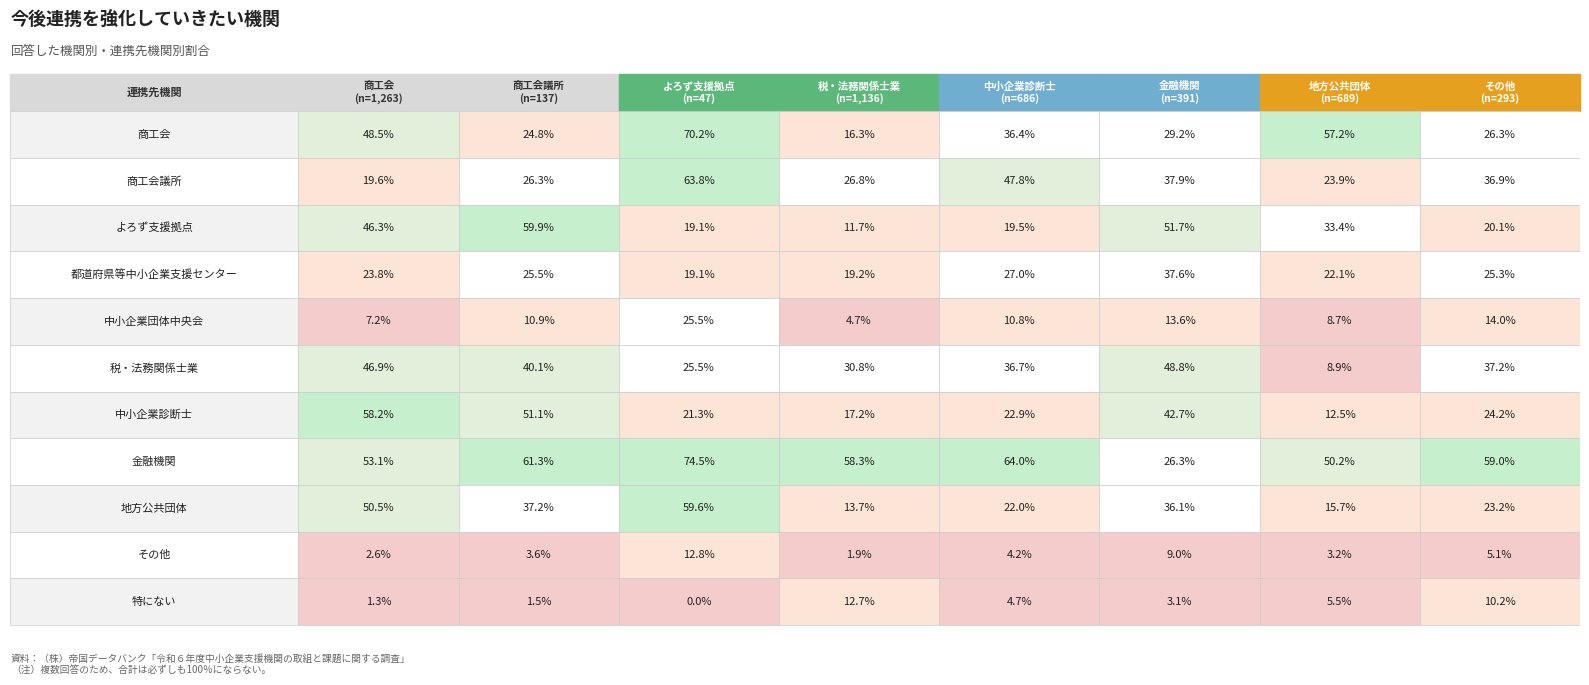

How many categories are shown in the chart?

8